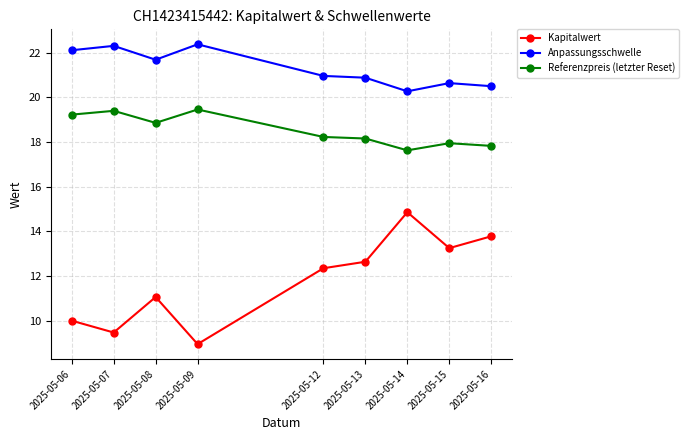

What are all the series names shown in the legend?

Kapitalwert, Anpassungsschwelle, Referenzpreis (letzter Reset)